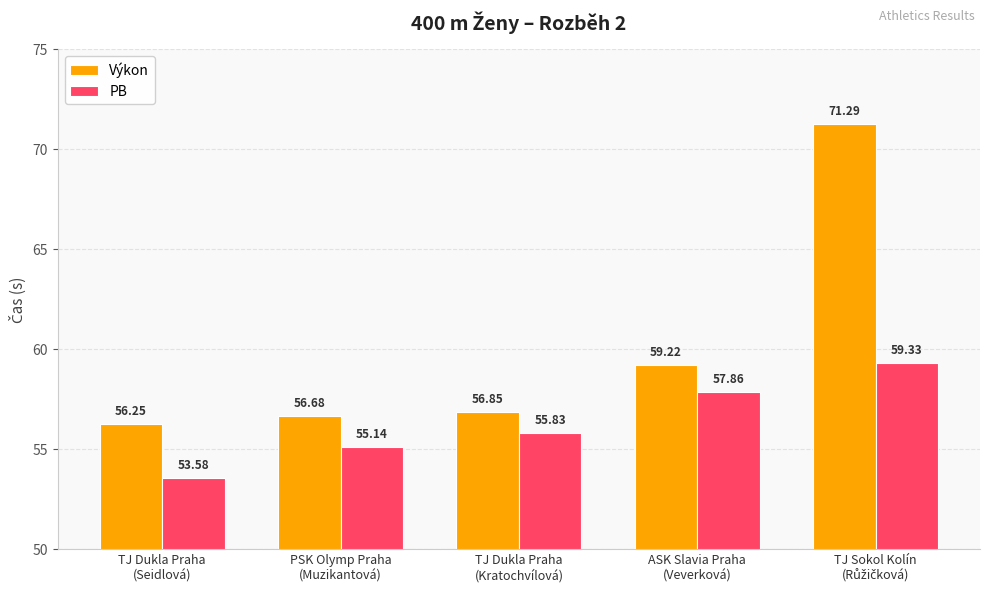

List the series in order of their overall mean, highest first.

Výkon, PB